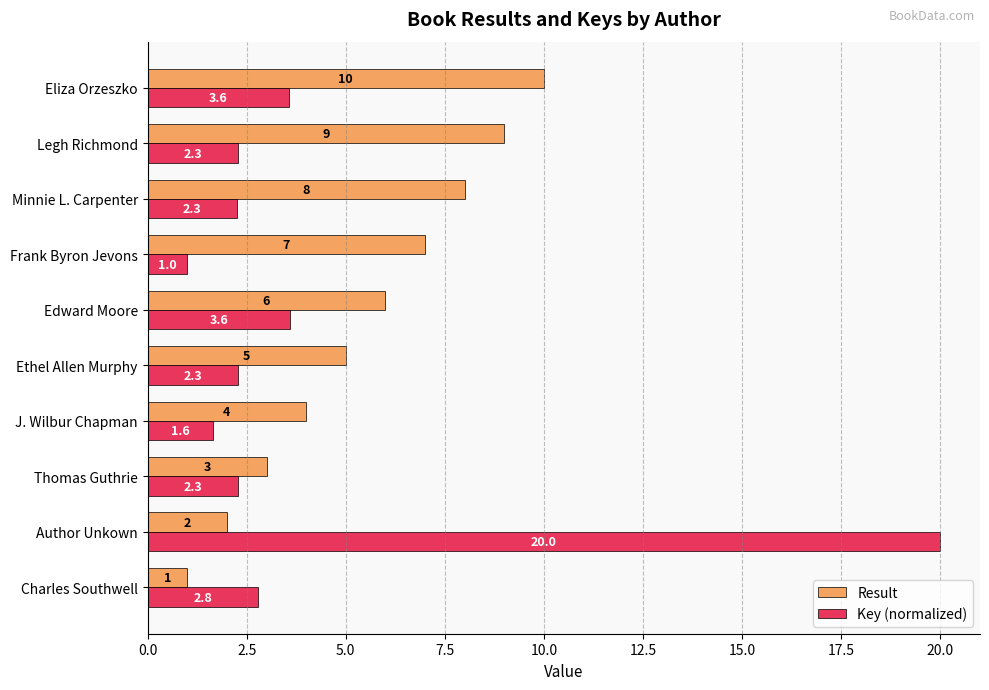

What is the sum of all Key (normalized) values?

41.7